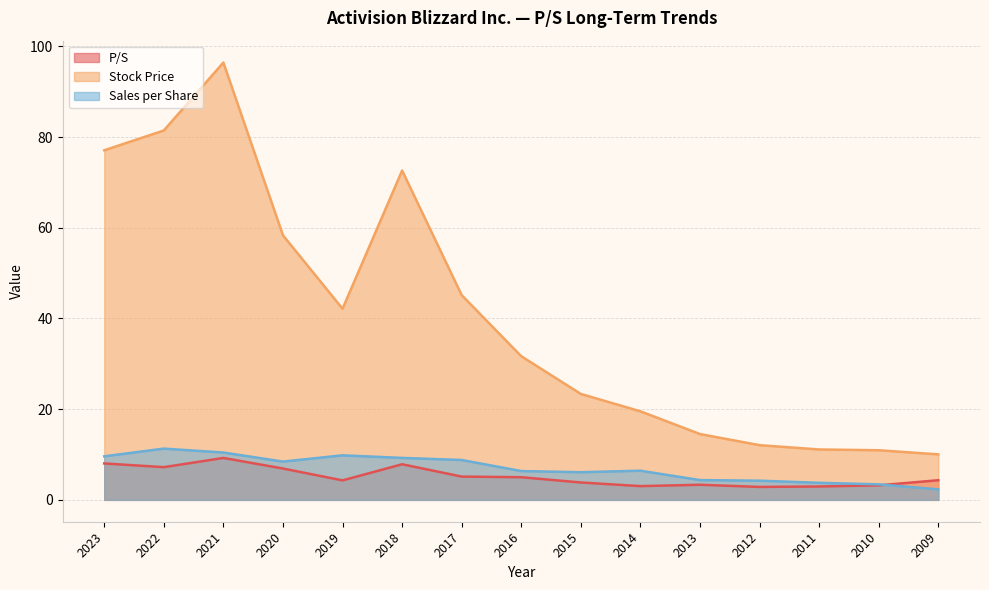

Which series changed the most between 2016 and 2014?

Stock Price